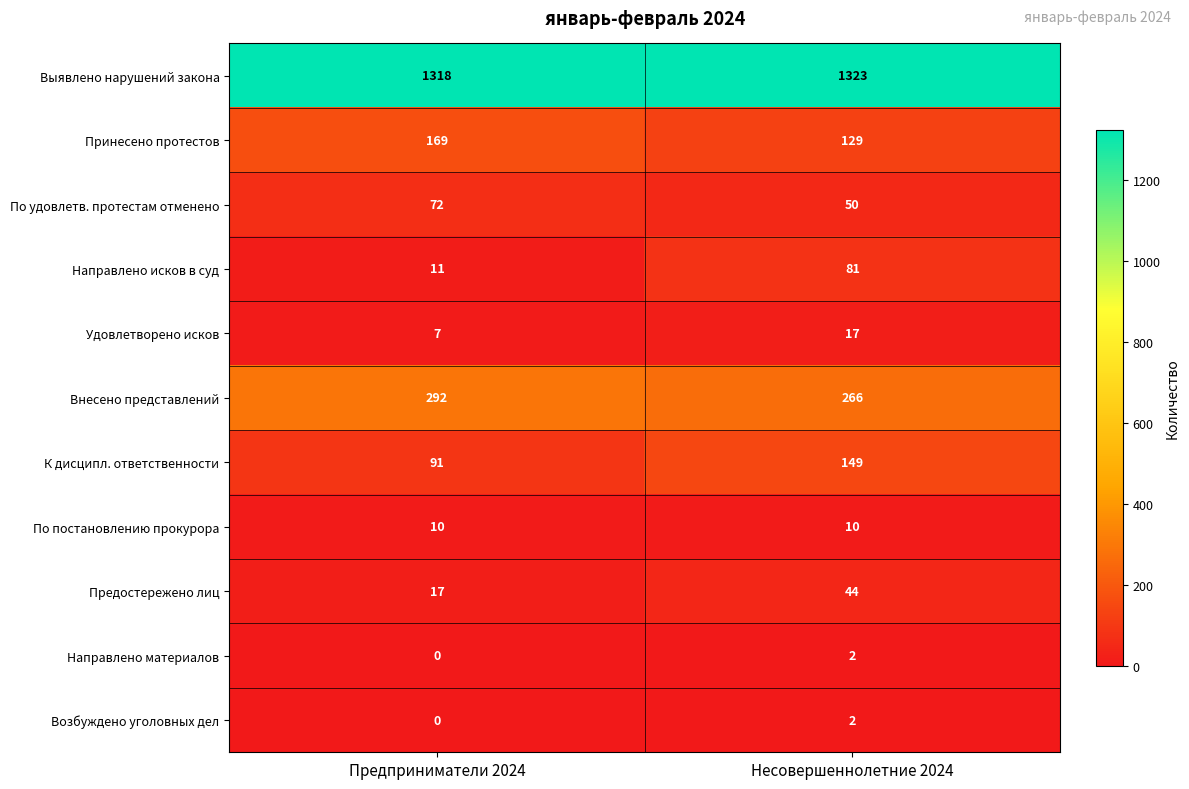

What is the difference between the Удовлетворено исков values at Несовершеннолетние 2024 and Предприниматели 2024?

10